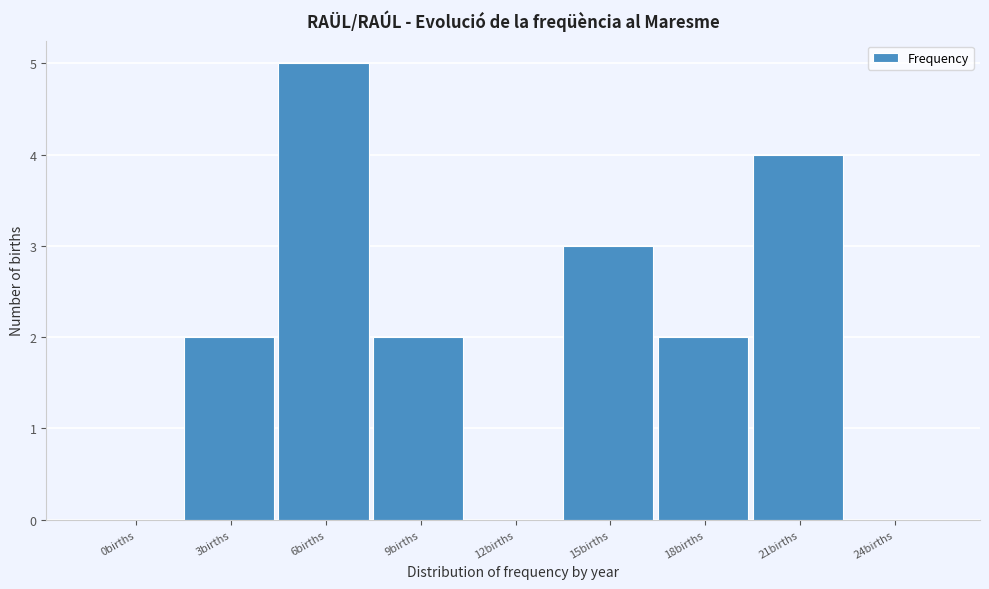

What is the sum of all values?

18